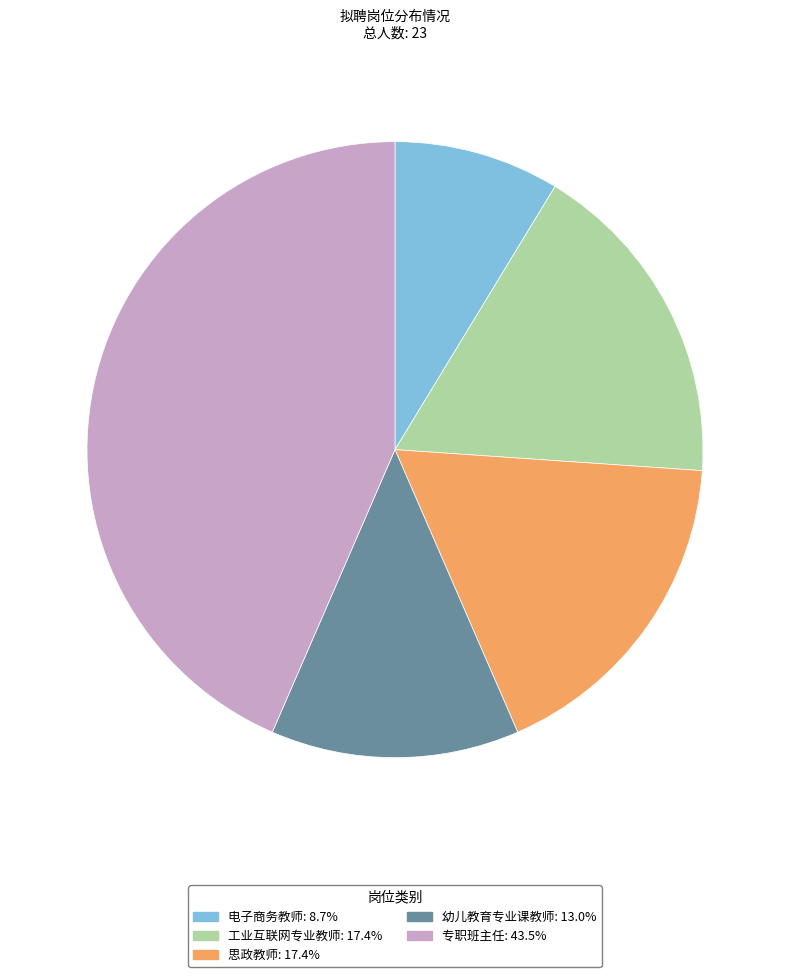

What is the ratio of the value at 思政教师: 17.4% to the value at 专职班主任: 43.5%?

0.4